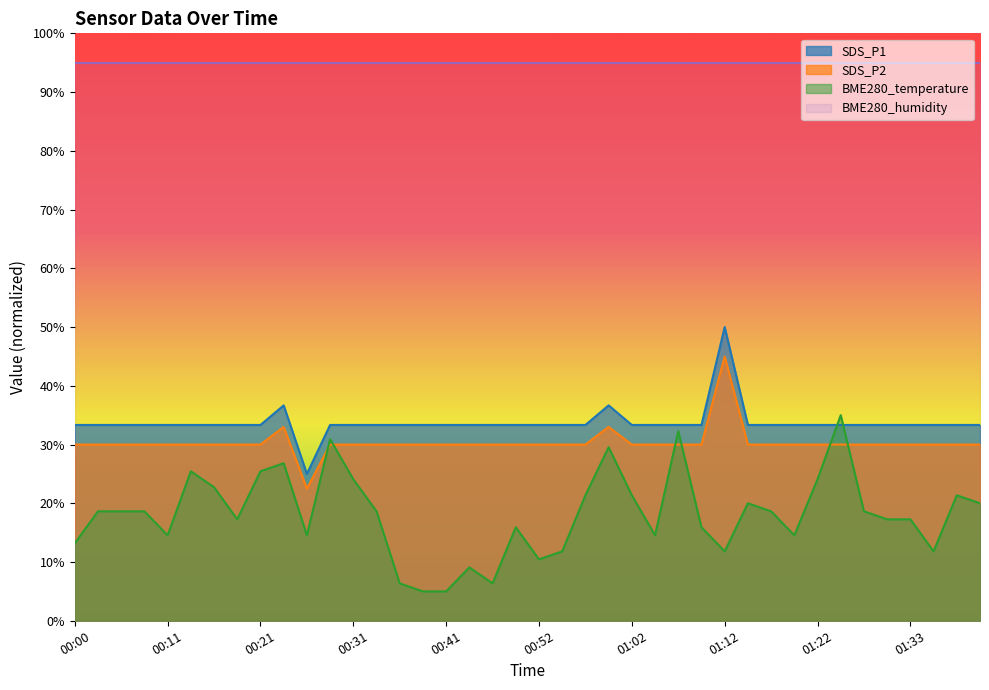

Is it true that BME280_temperature equals 44.9 at 00:24?

False